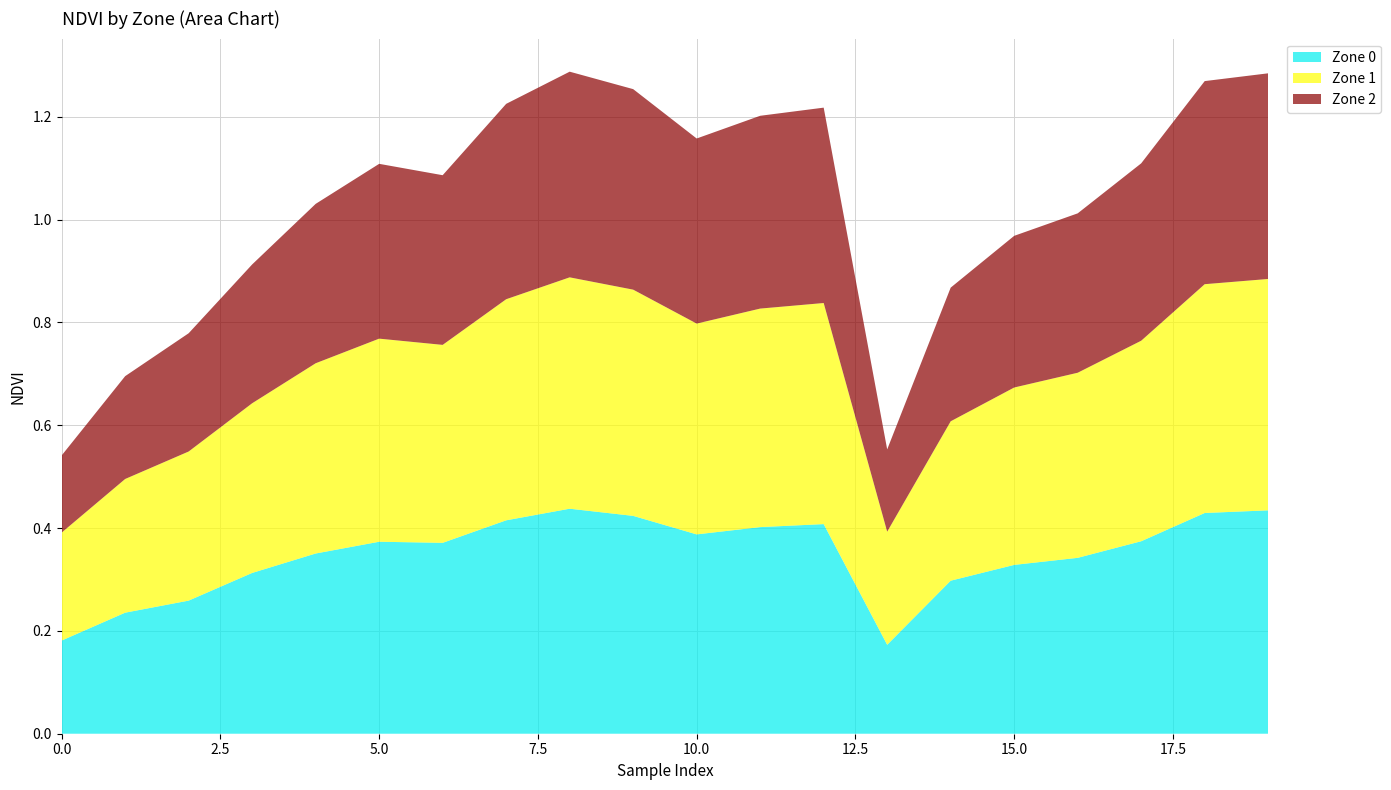

Reading right to left, list all the values displayed in this chart.

Zone 0: 19=0.4	18=0.4	17=0.4	16=0.3	15=0.3	14=0.3	13=0.2	12=0.4	11=0.4	10=0.4	9=0.4	8=0.4	7=0.4	6=0.4	5=0.4	4=0.4	3=0.3	2=0.3	1=0.2	0=0.2
Zone 1: 19=0.5	18=0.4	17=0.4	16=0.4	15=0.3	14=0.3	13=0.2	12=0.4	11=0.4	10=0.4	9=0.4	8=0.5	7=0.4	6=0.4	5=0.4	4=0.4	3=0.3	2=0.3	1=0.3	0=0.2
Zone 2: 19=0.4	18=0.4	17=0.3	16=0.3	15=0.3	14=0.3	13=0.2	12=0.4	11=0.4	10=0.4	9=0.4	8=0.4	7=0.4	6=0.3	5=0.3	4=0.3	3=0.3	2=0.2	1=0.2	0=0.1